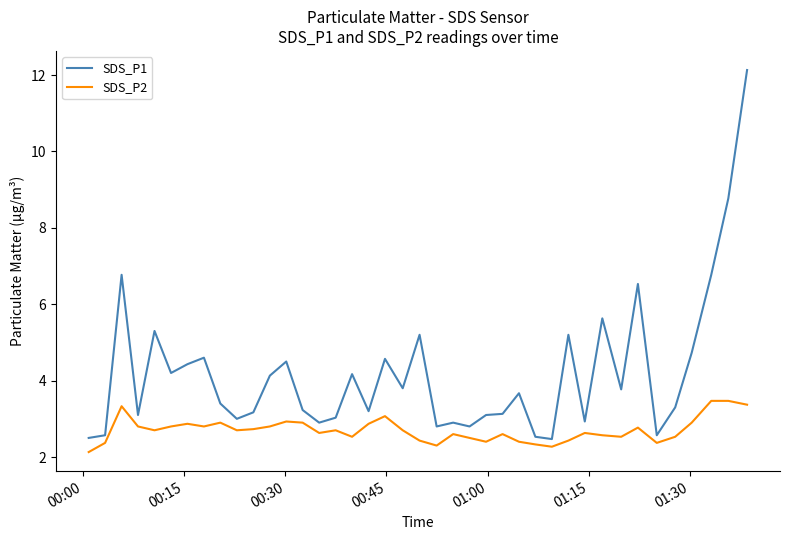

What is the maximum value shown in the chart?

12.1